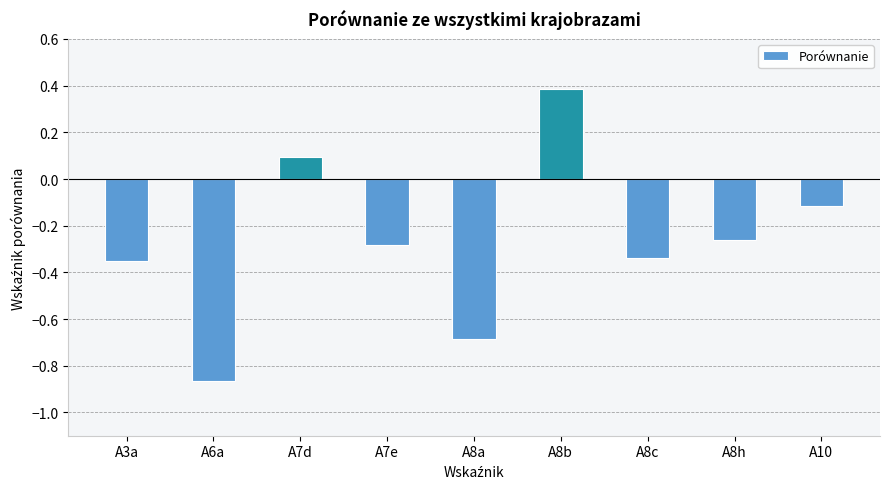

Where does the data first go above 0?

A7d